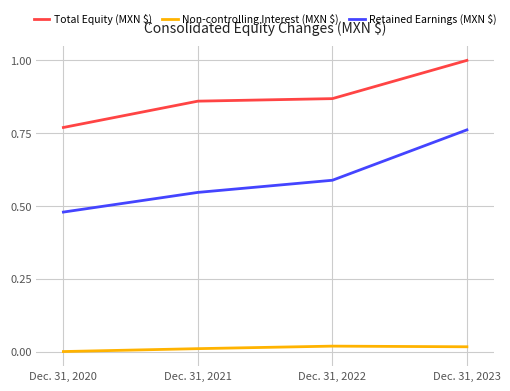

What is the total value across all series at Dec. 31, 2022?

1.5